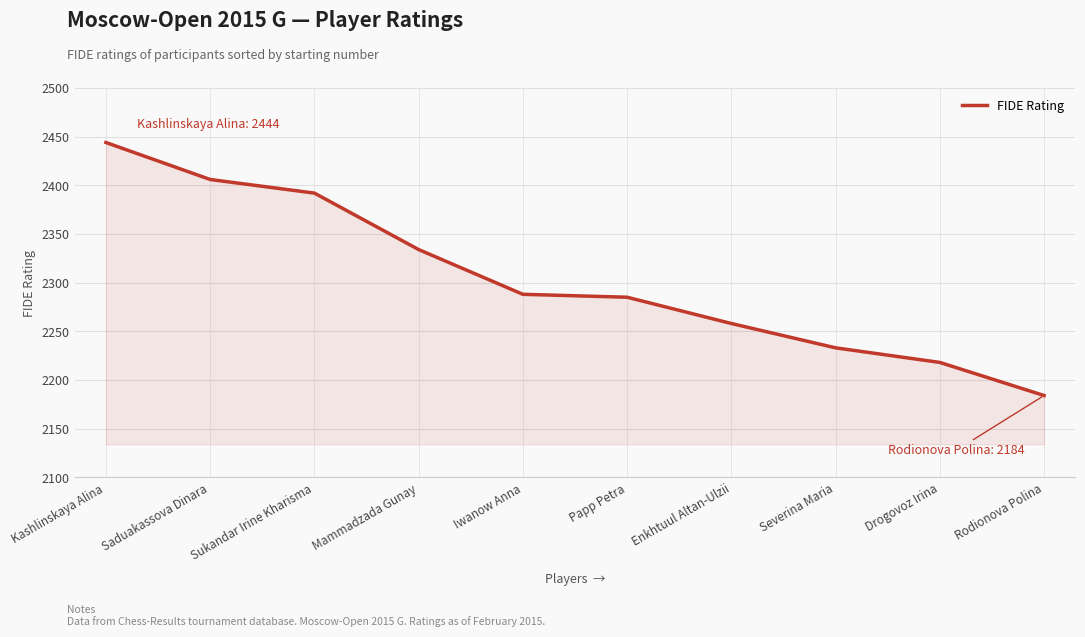

What is the change in value from Papp Petra to Severina Maria?

-52